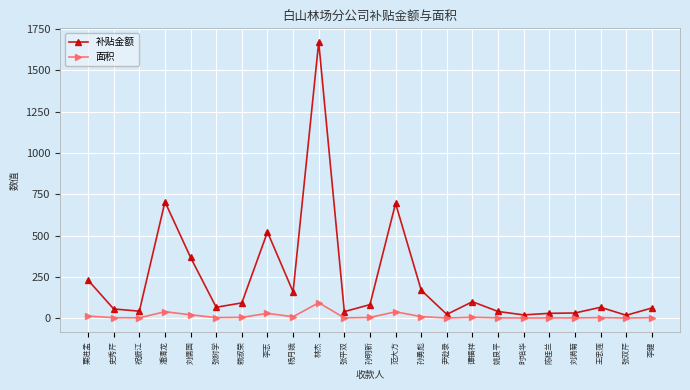

At how many categories does at least one series exceed 640?

3